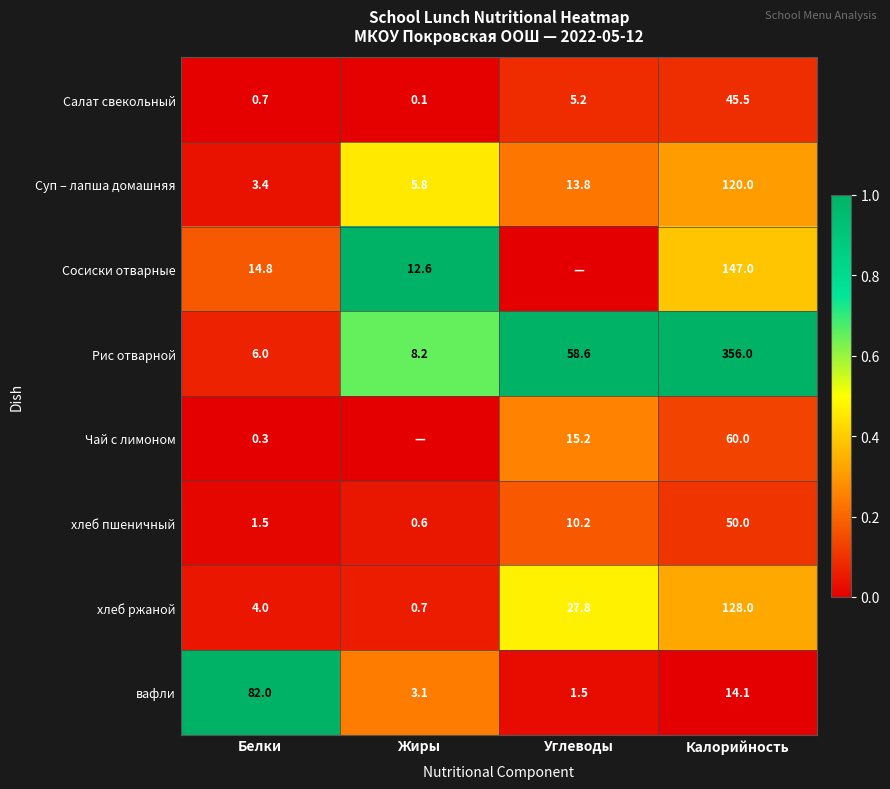

What is the highest value of the вафли series?

82.0